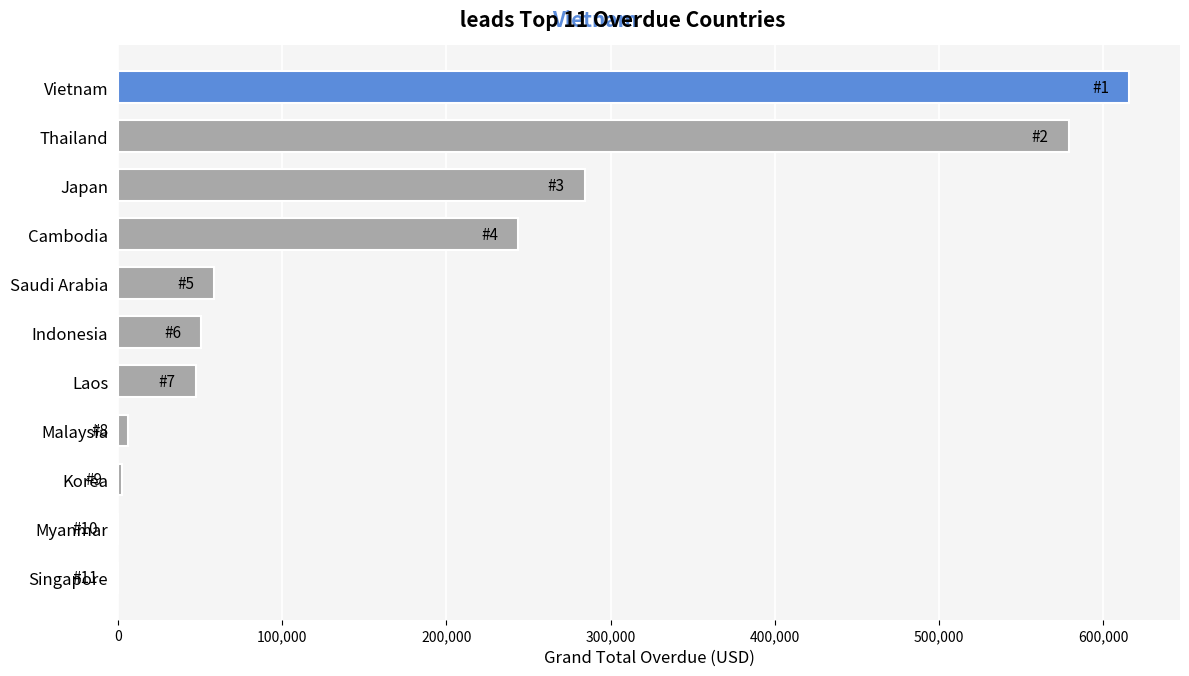

What is the average value?

171688.0